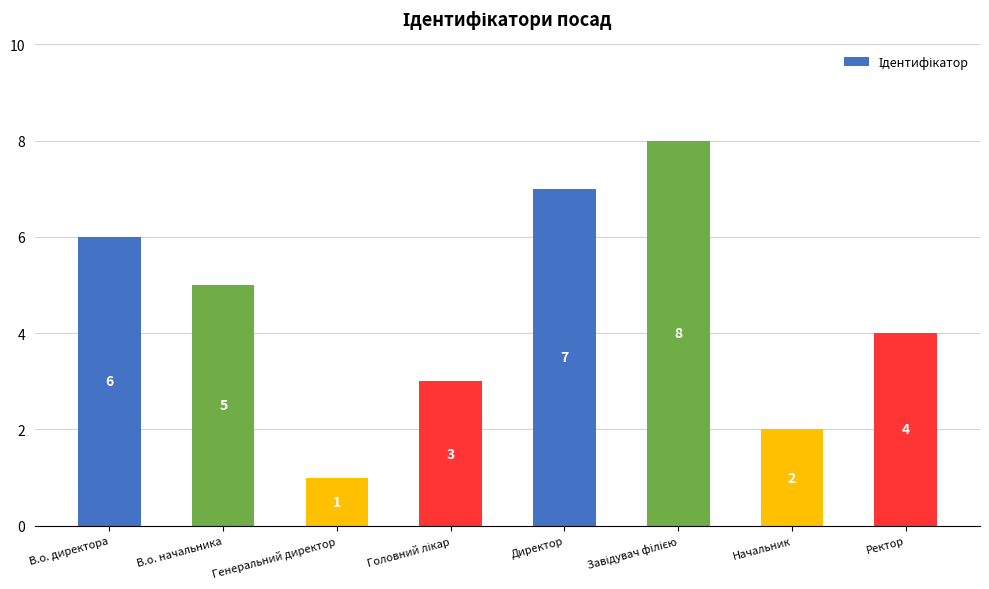

Which label corresponds to the smallest value in the chart?

Генеральний директор